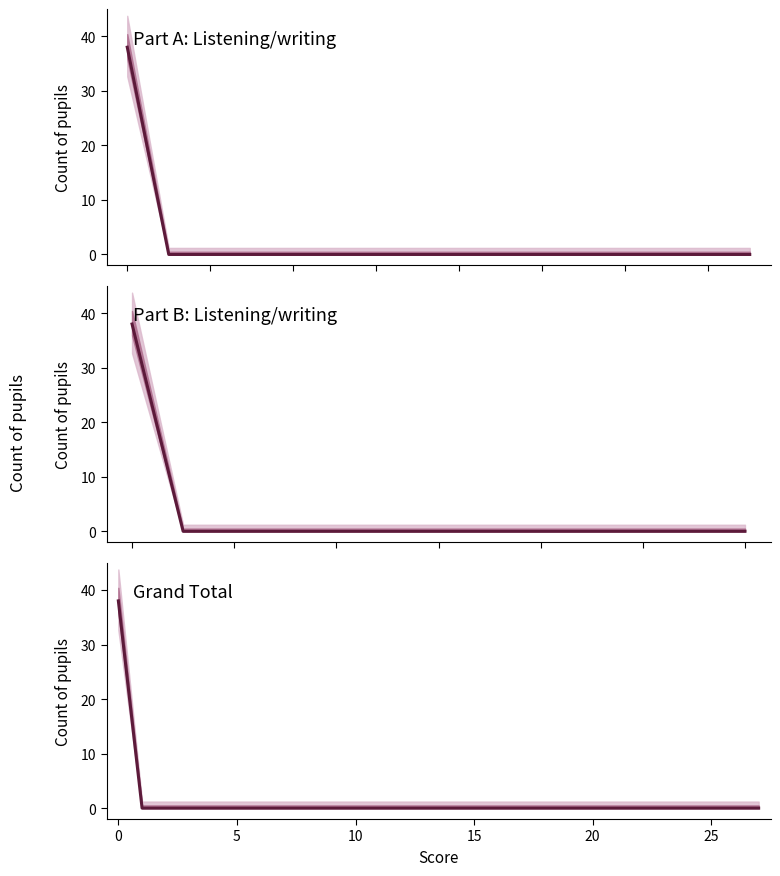

True or false: the data shows 0 at 23.

True